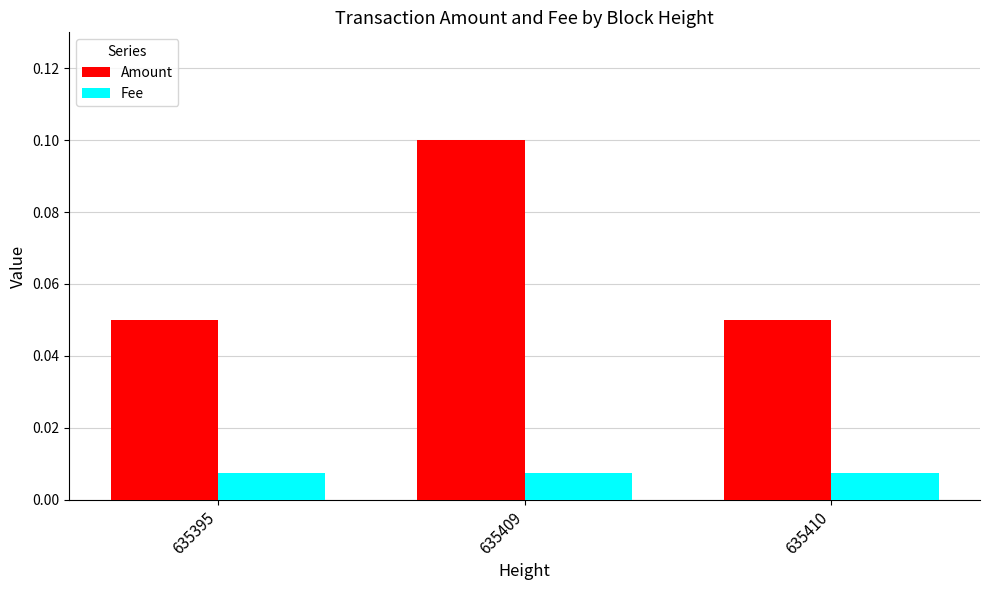

What are all the series names shown in the legend?

Amount, Fee